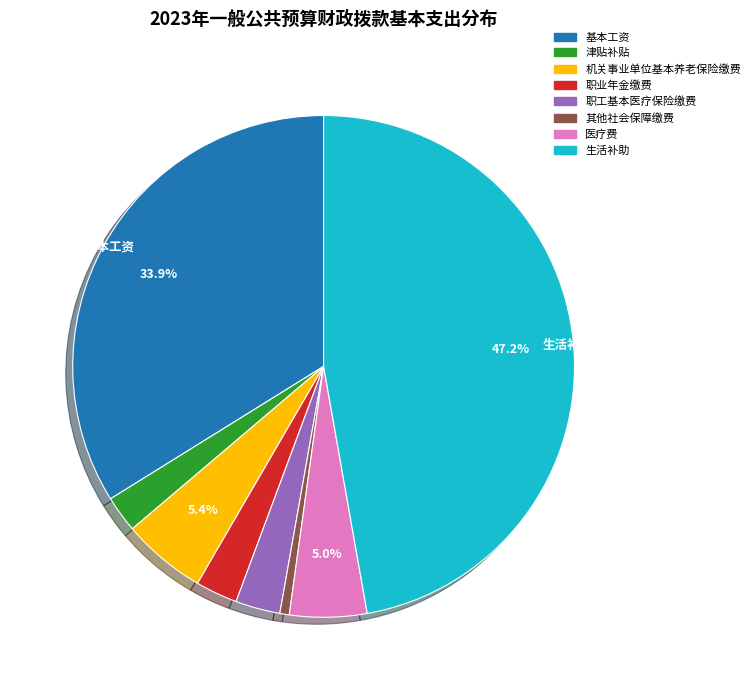

The 基本工资 slice represents 34% of the pie. True or false?

True